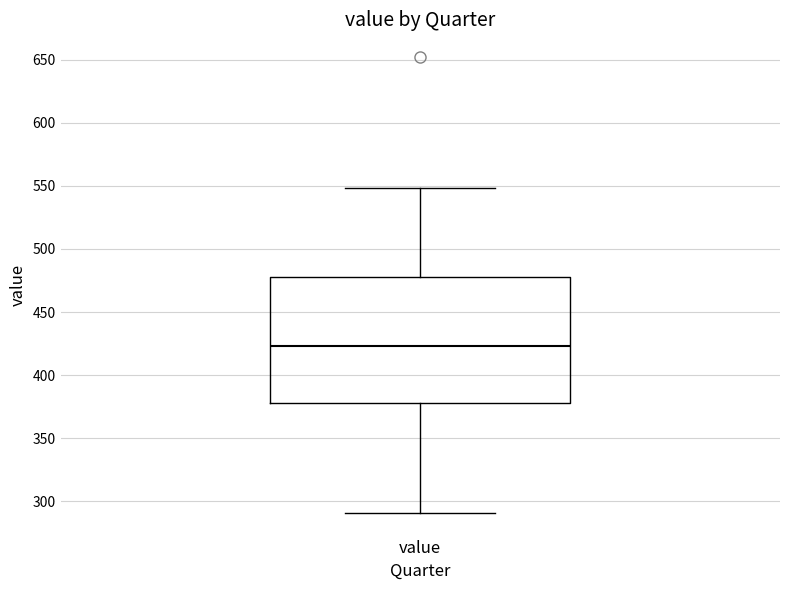

Read this box plot against the y-axis: the position of the median line, the range covered by the box, and the ends of both whiskers. The values are not printed on the chart, so give them approximately, as read against the axis.

median 425, box 380 to 480, whiskers 290 to 550